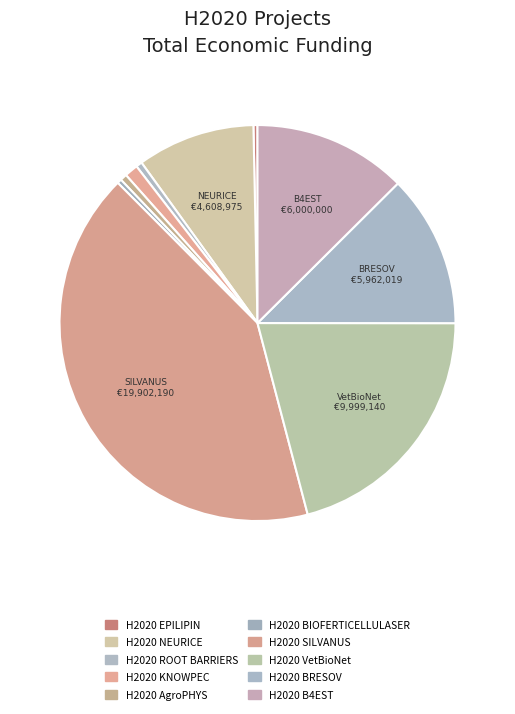

To the nearest percent, what portion does H2020 B4EST represent?

13%